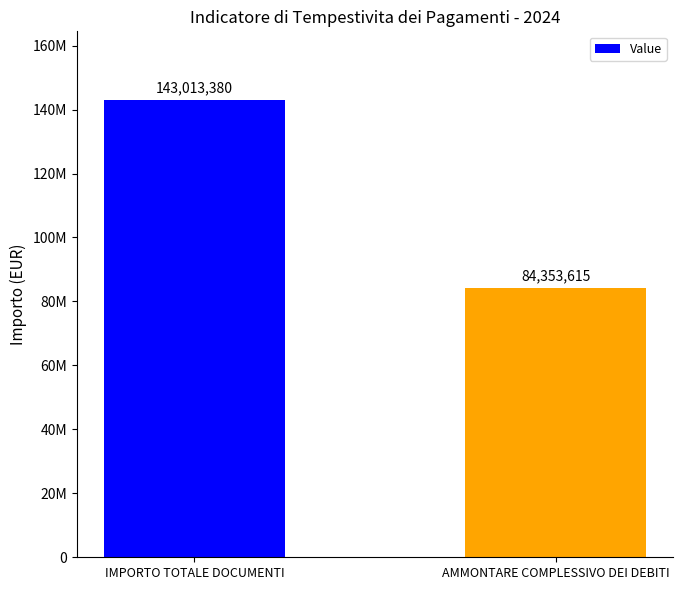

What is the greatest value displayed?

143013379.5